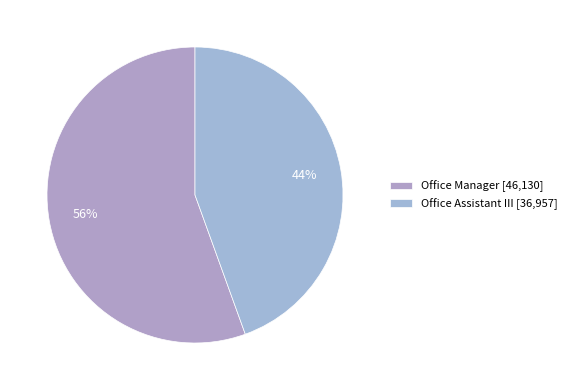

Is it true that Office Assistant III is 30% of the pie?

False